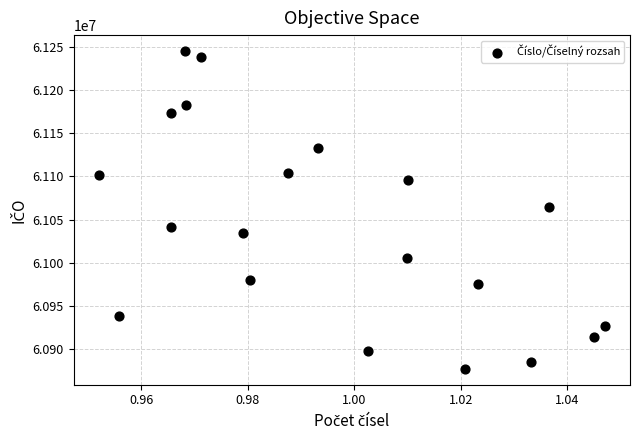

List the coordinates of all points as (Y, X) pairs, reading left to right.

(61101921.9, 1.0)  (60938773.5, 1.0)  (61172974.4, 1.0)  (61041332.0, 1.0)  (61245156.8, 1.0)  (61182262.9, 1.0)  (61238458.2, 1.0)  (61034965.0, 1.0)  (60980749.5, 1.0)  (61103645.2, 1.0)  (61132597.2, 1.0)  (60897972.8, 1.0)  (61005448.7, 1.0)  (61095869.8, 1.0)  (60877484.2, 1.0)  (60975761.9, 1.0)  (60884924.6, 1.0)  (61064597.8, 1.0)  (60914701.5, 1.0)  (60927113.6, 1.0)